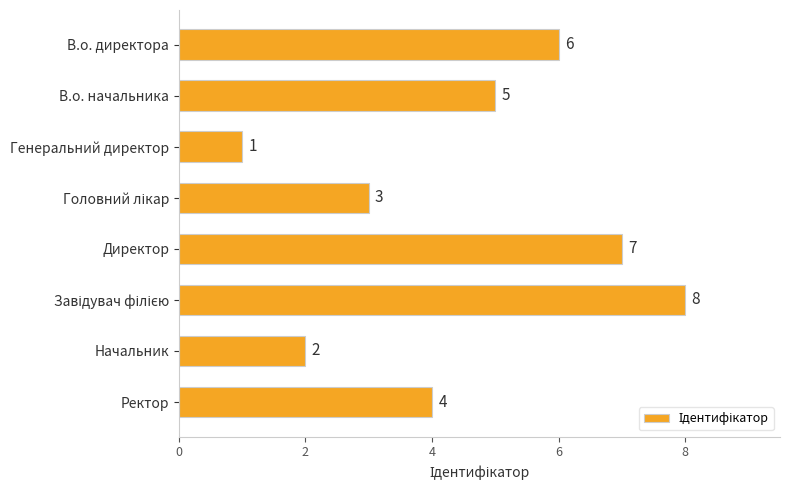

Are the bars grouped side by side (vs. stacked)?

No